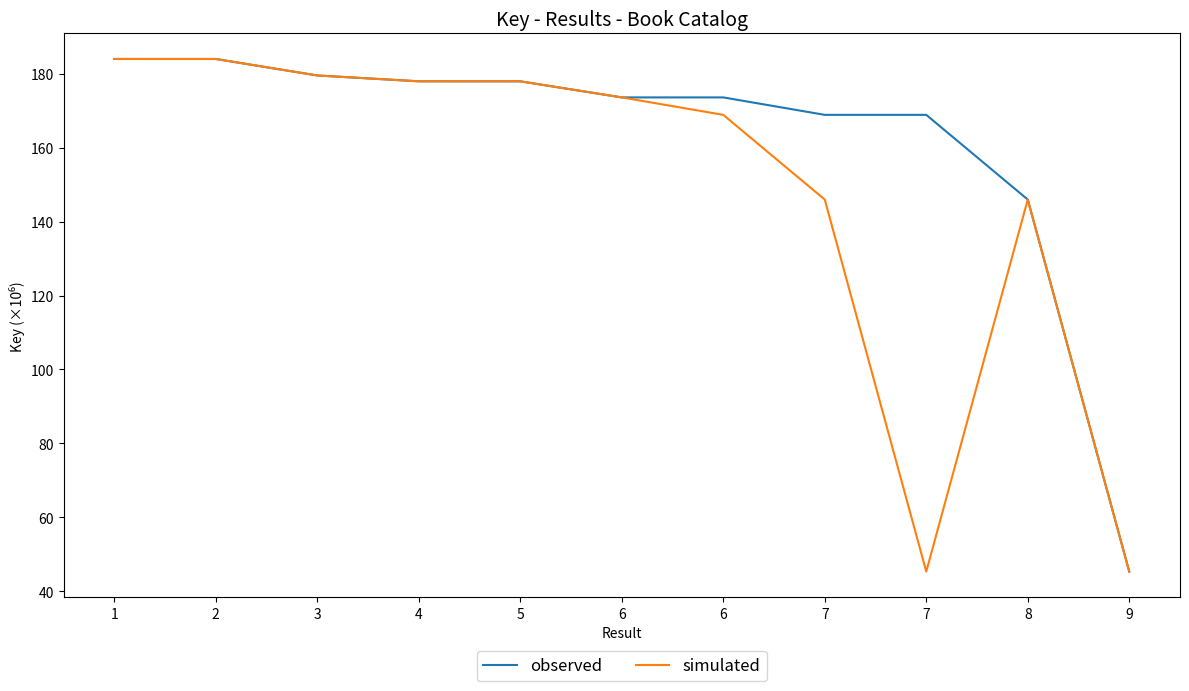

Reading left to right, extract all data points from this chart.

observed: 184.0	184.0	179.5	177.9	177.9	173.6	173.6	168.9	168.9	145.9	45.3
simulated: 184.0	184.0	179.5	177.9	177.9	173.6	168.9	145.9	45.3	145.9	45.3